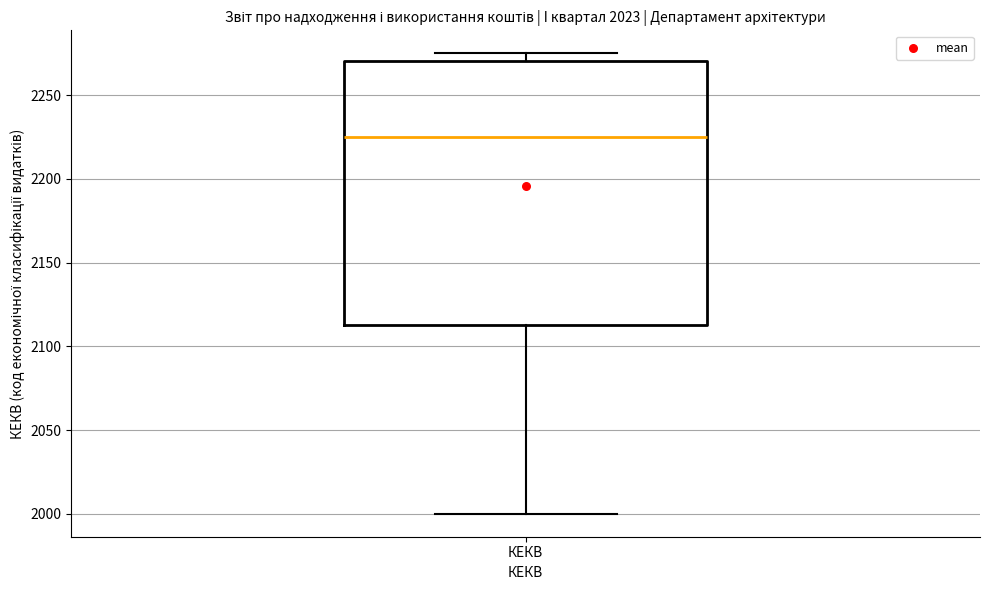

Transcribe this box plot: give where the median line is, the range the box spans, and where the two whiskers end, as read against the y-axis. The values are not printed on the chart, so give them approximately, as read against the axis.

median 2225, box 2115 to 2270, whiskers 2000 to 2275